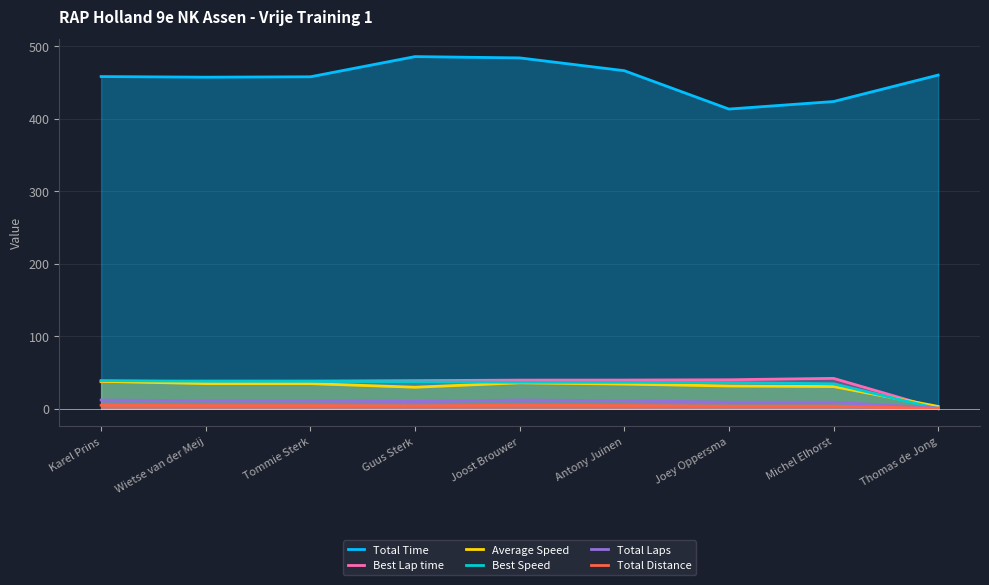

True or false: Best Speed and Total Time intersect in this chart.

False